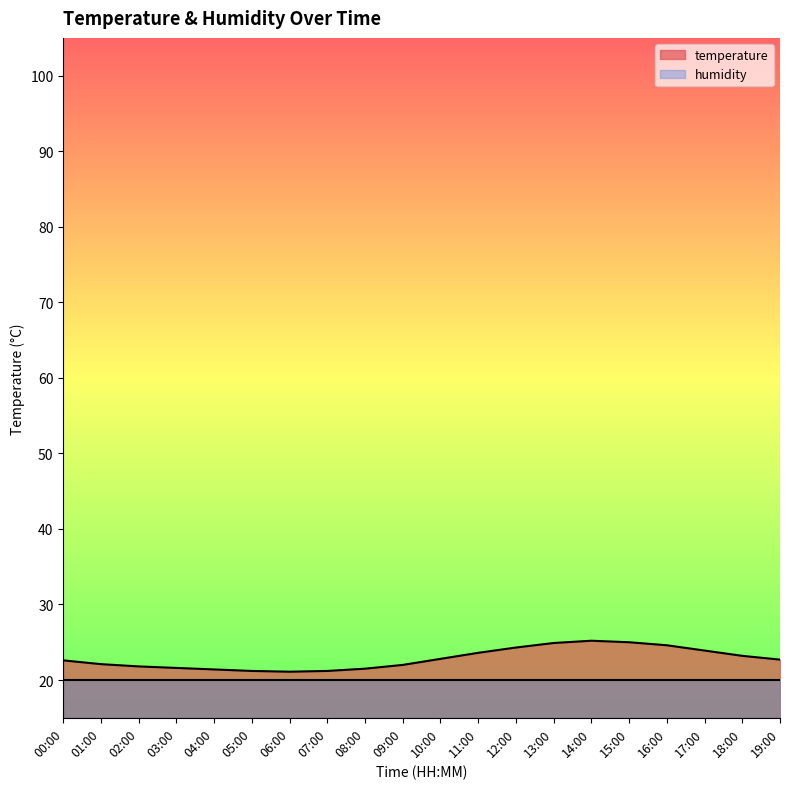

Where is the first local maximum?

14:00